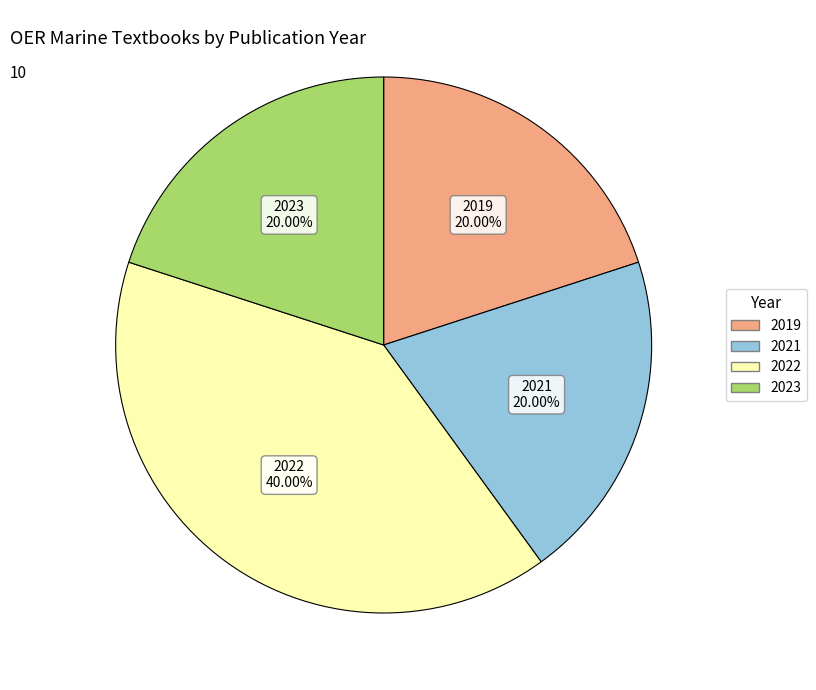

Does any single category account for the majority?

No